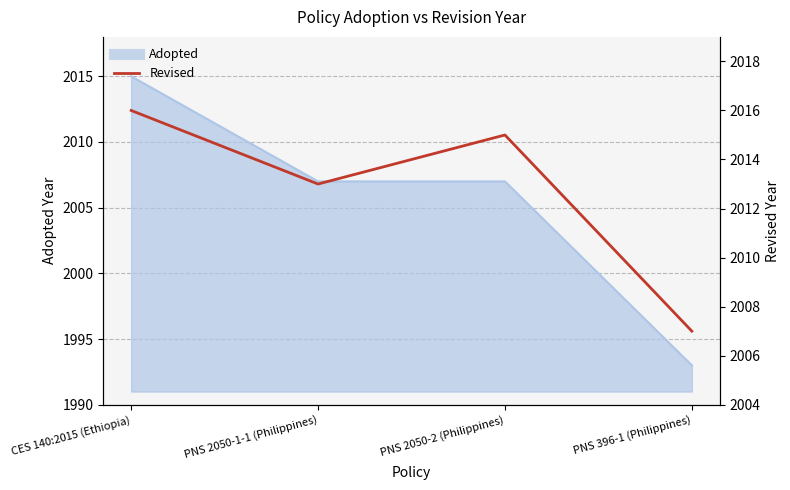

Between PNS 396-1 (Philippines) and CES 140:2015 (Ethiopia), which is larger?

CES 140:2015 (Ethiopia)